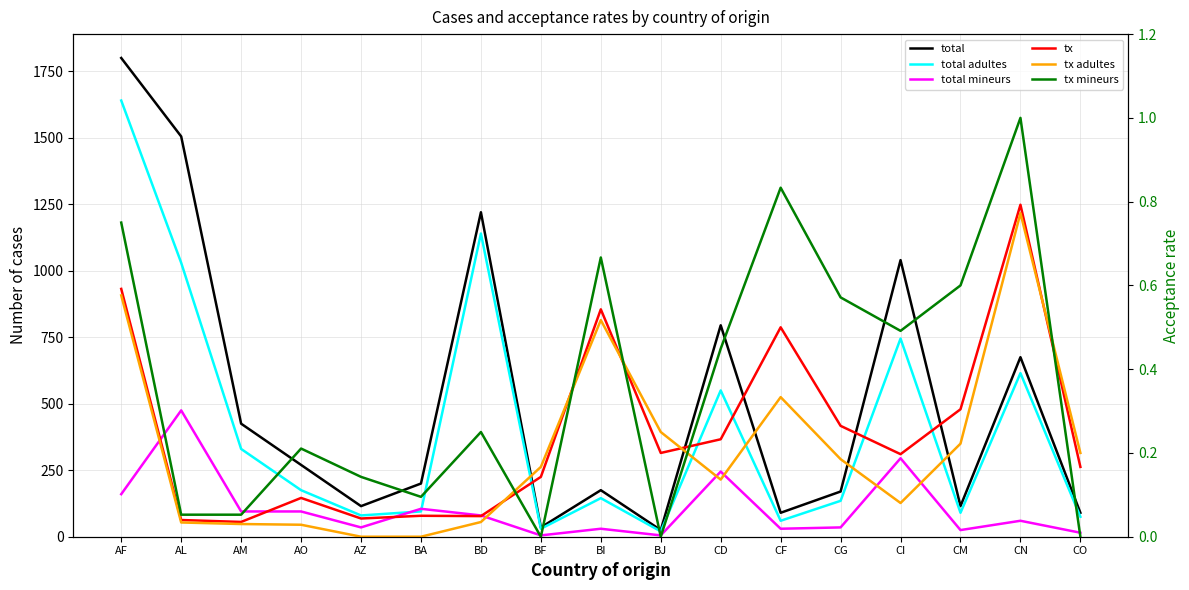

True or false: total and tx adultes cross at least once.

False